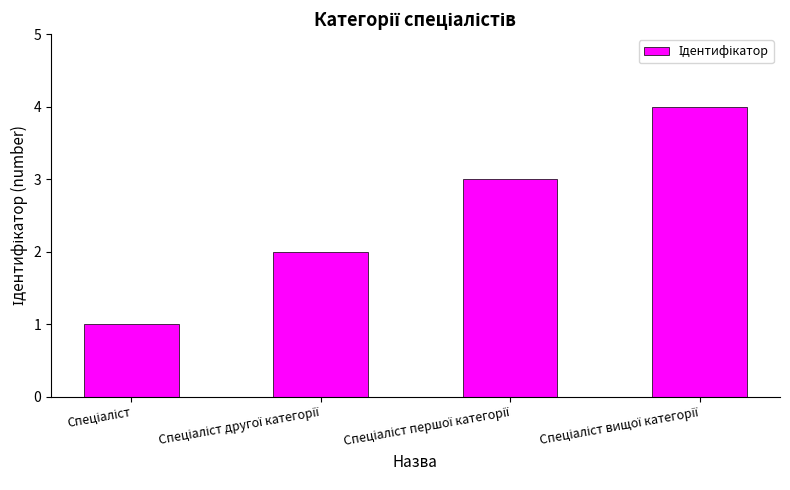

What is the sum of all values?

10